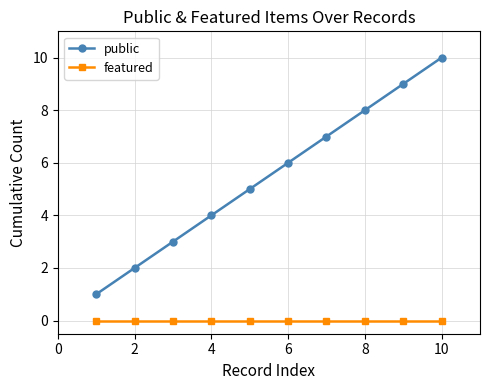

True or false: featured and public intersect in this chart.

False